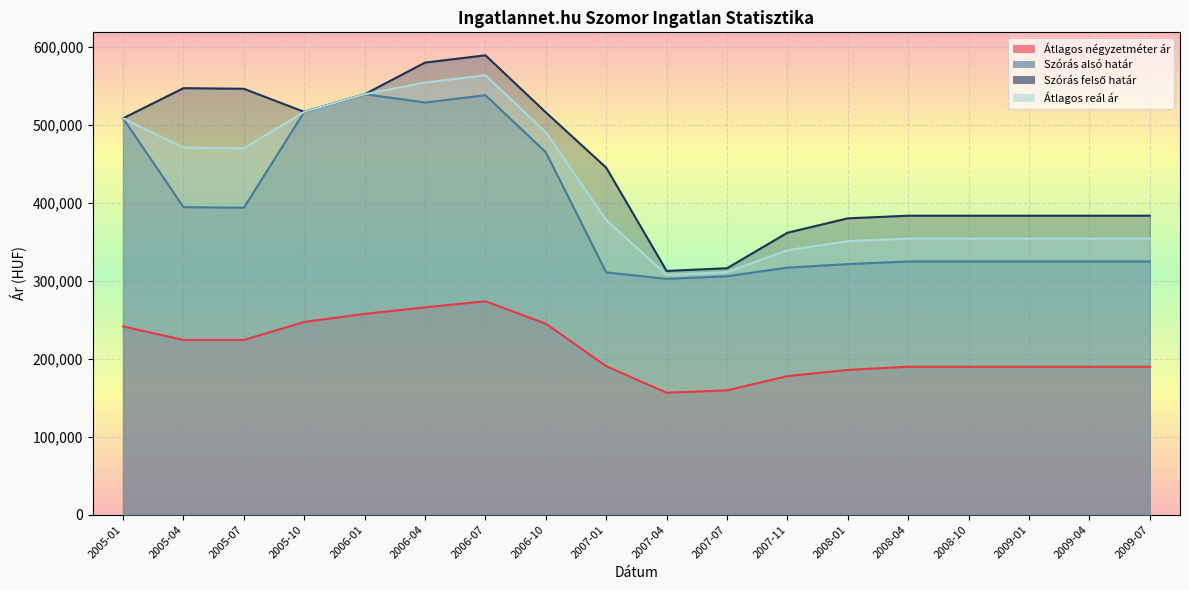

True or false: Szórás alsó határ and Átlagos reál ár intersect in this chart.

False